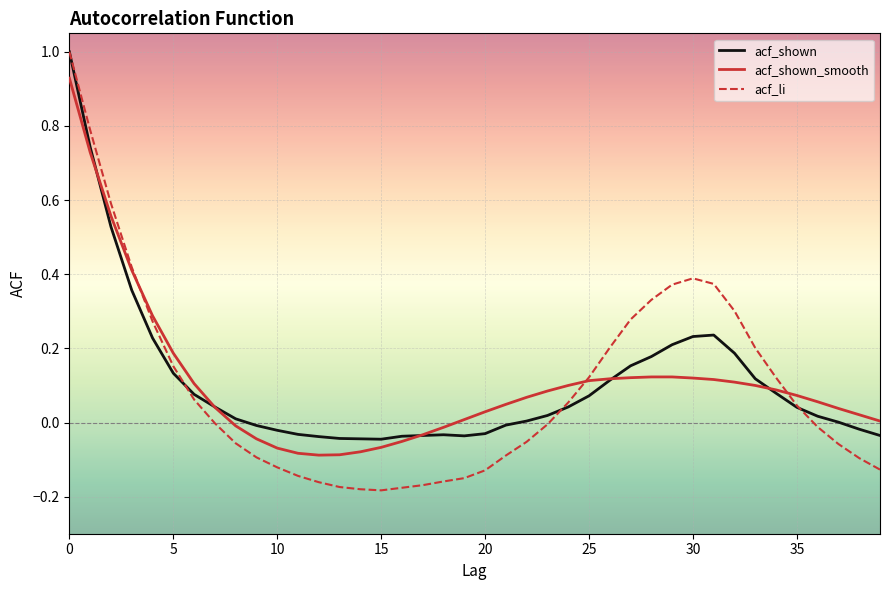

In acf_li, how many points are higher than both neighbors (excluding endpoints)?

1